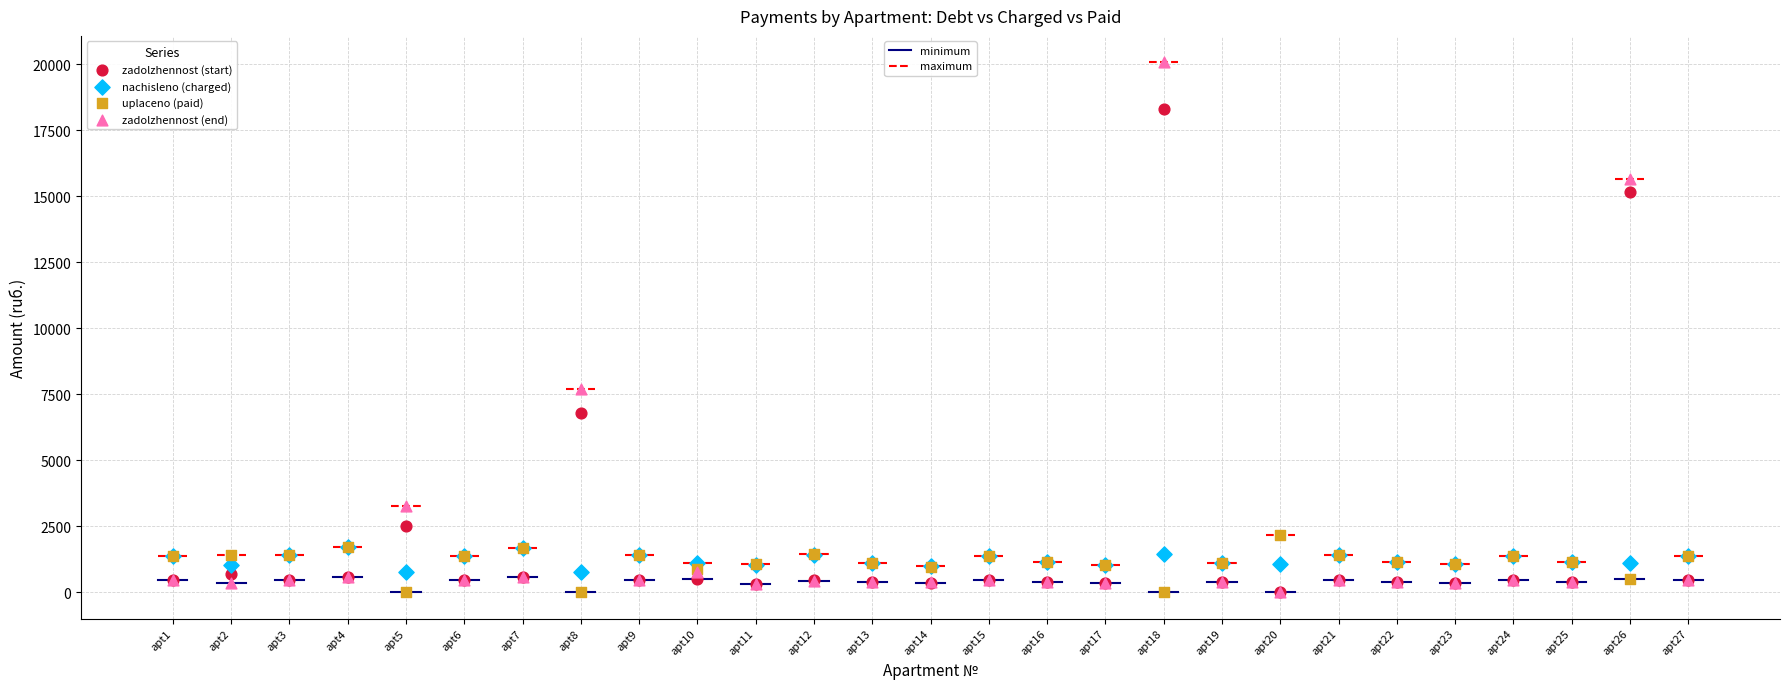

Across all series, what Y value is closest to 10038?

7695.6